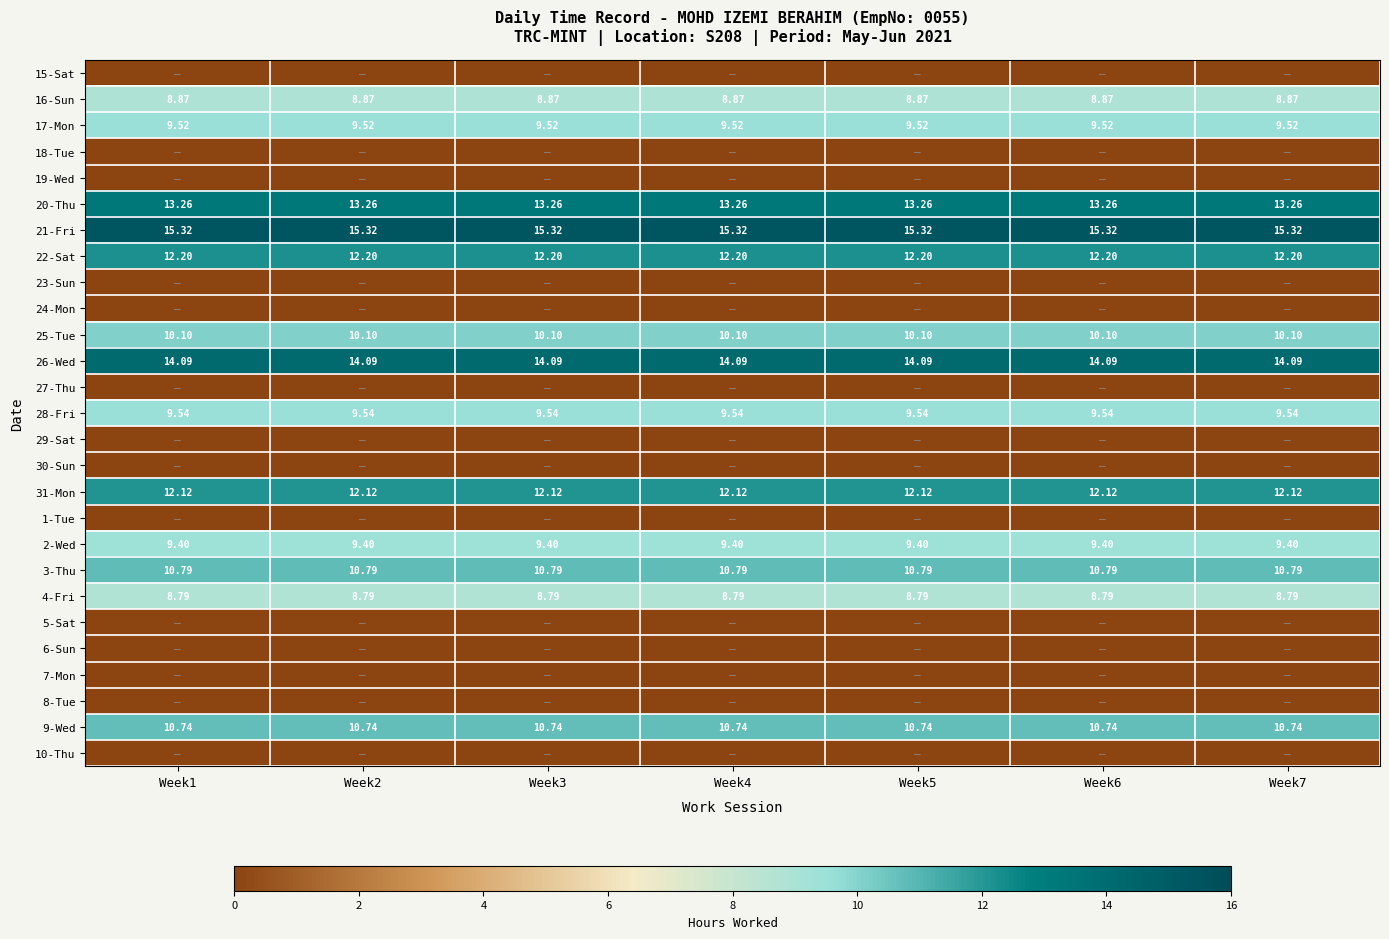

Is the value of 9-Wed at Week3 greater than the value of 20-Thu at Week1?

No